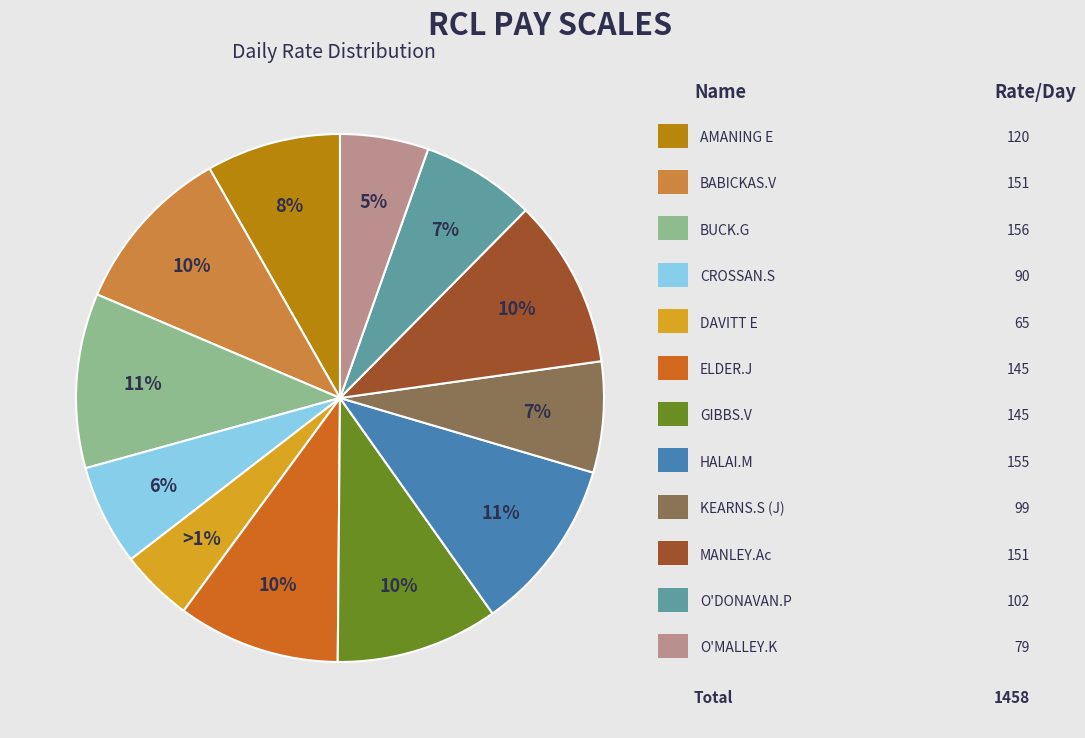

To the nearest percent, what is the combined percentage of MANLEY.Ac and DAVITT E?

15%